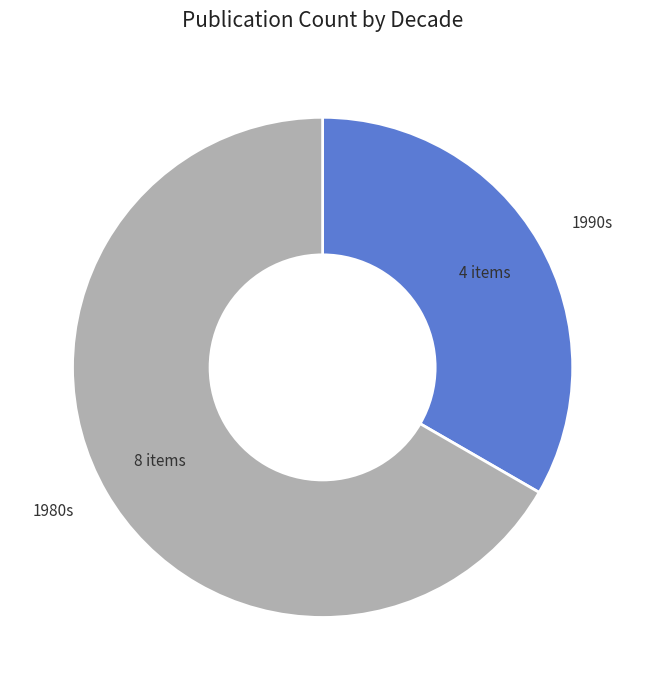

Rank the categories by value from lowest to highest.

1990s, 1980s